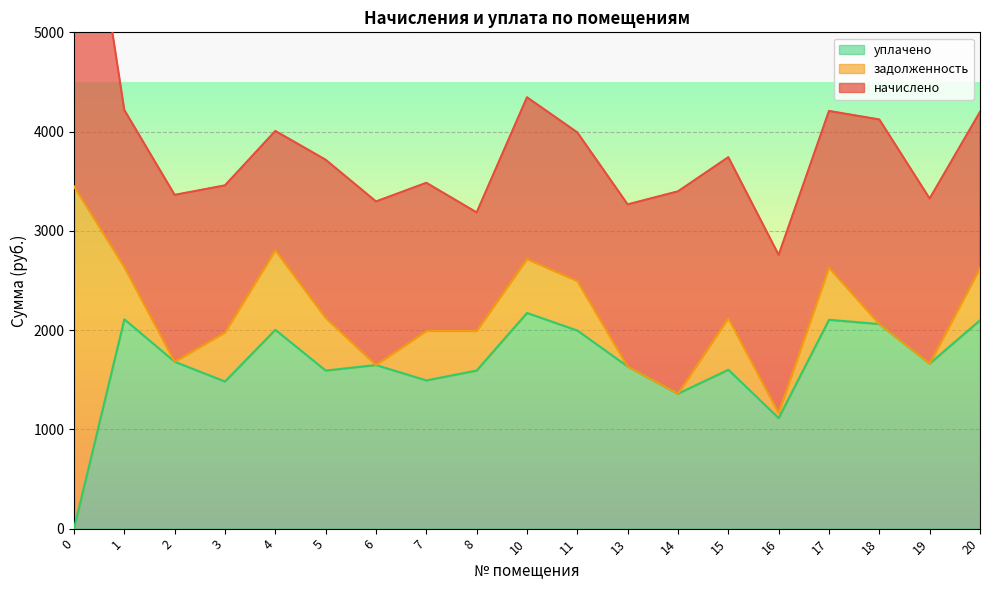

How many lines are shown in the chart?

3